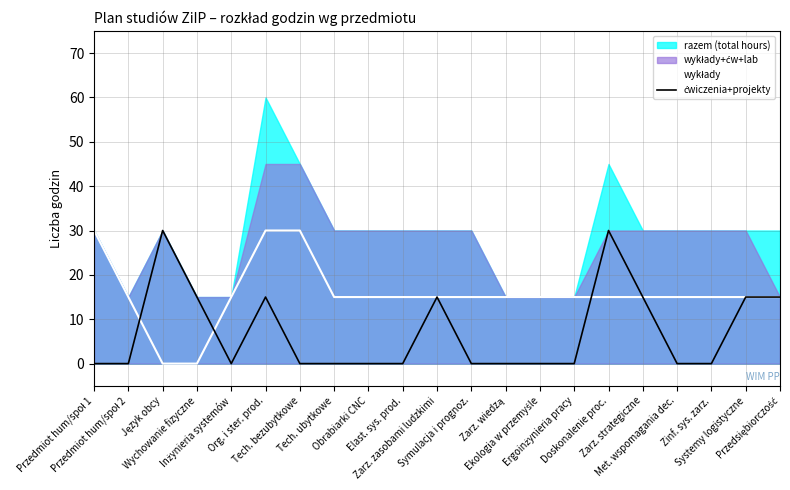

What is the difference between the ćwiczenia+projekty values at Przedsiębiorczość and Tech. bezubytkowe?

15